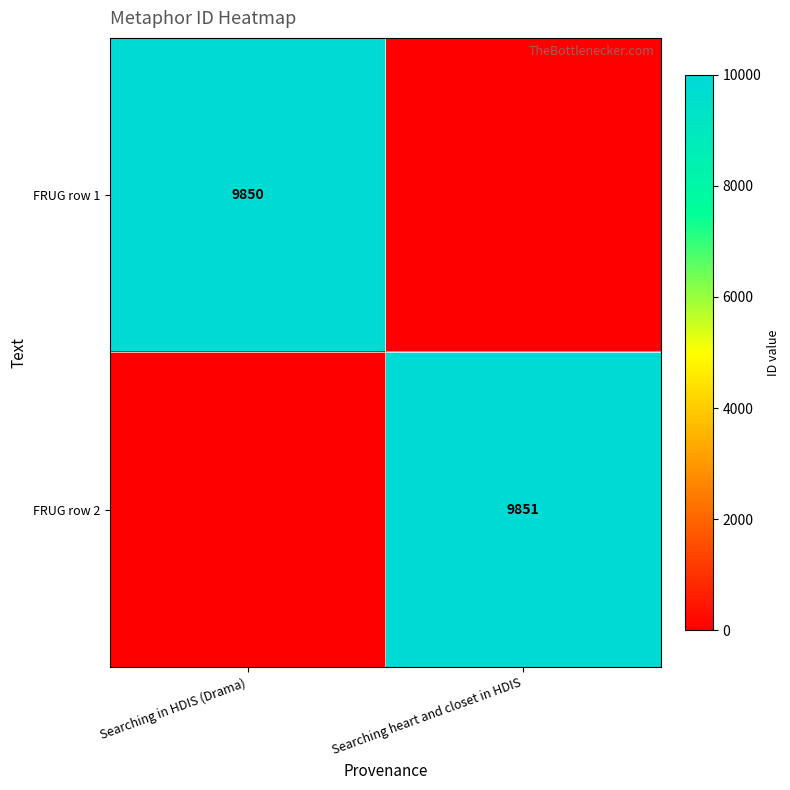

At how many categories does at least one series exceed 4666?

2